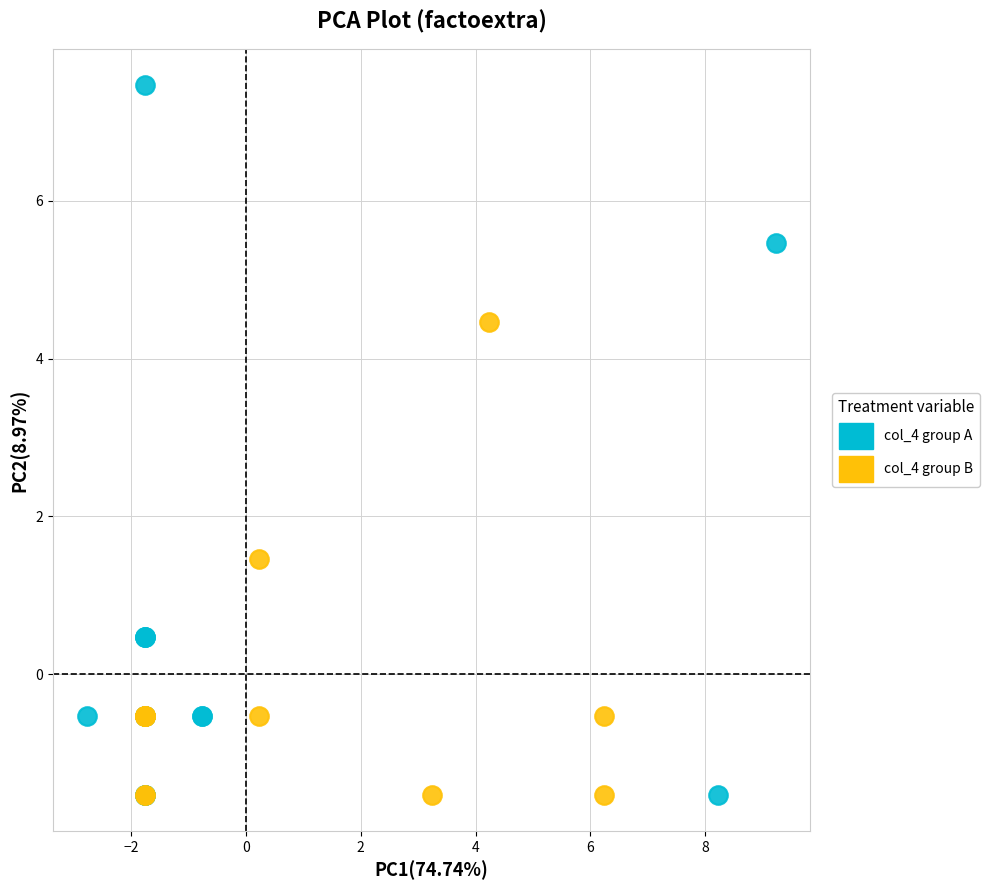

Which series contains the highest Y value?

col_4 group A